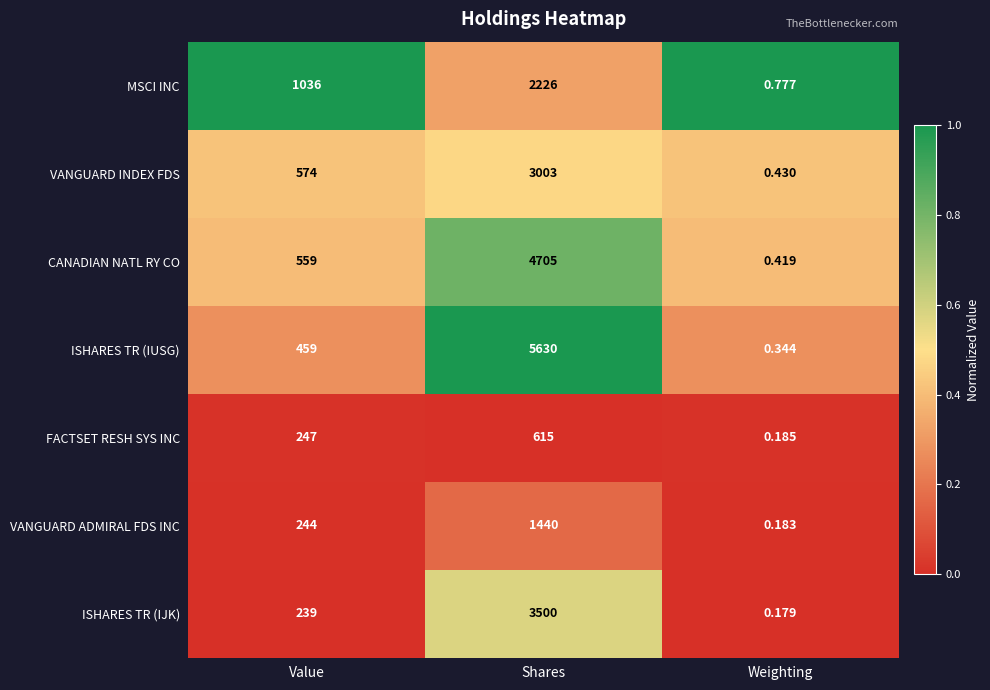

At which label does ISHARES TR (IJK) reach its peak?

Shares